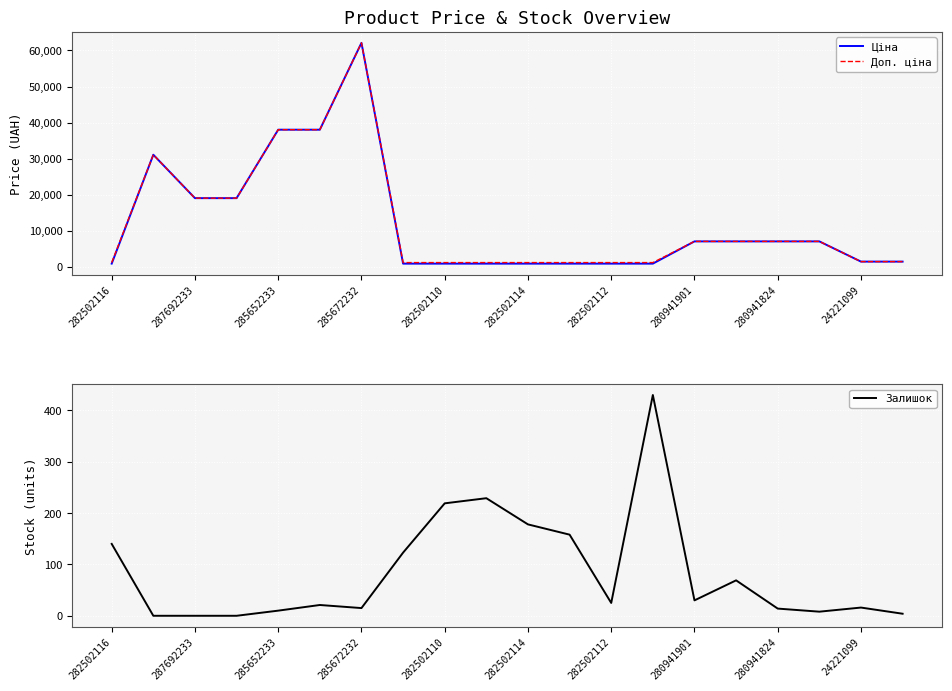

Count the number of data series in this chart.

3